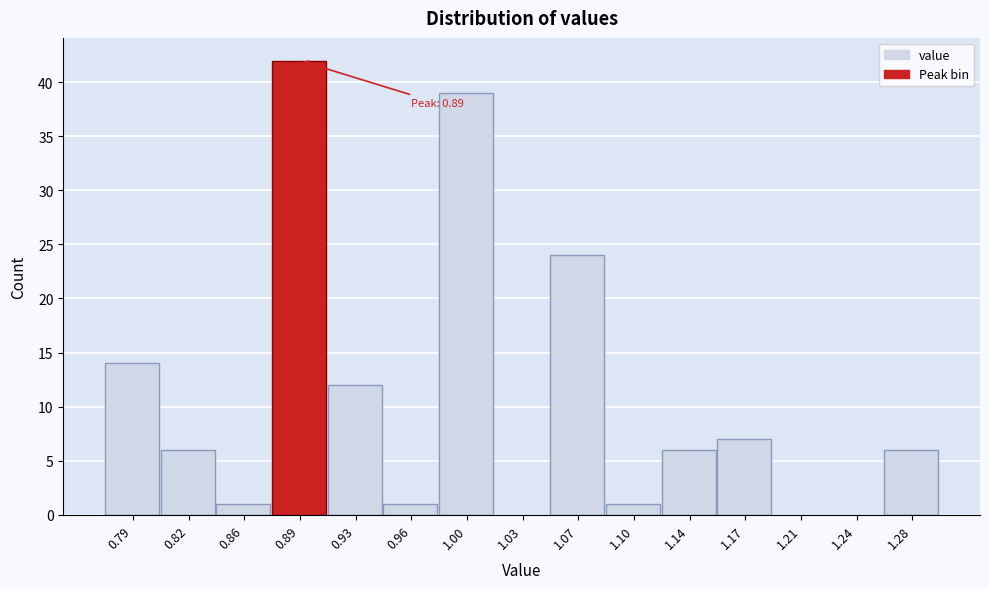

Reading left to right, extract all data points from this chart.

0.79=14	0.82=6	0.86=1	0.89=42	0.93=12	0.96=1	1.00=39	1.03=0	1.07=24	1.10=1	1.14=6	1.17=7	1.21=0	1.24=0	1.28=6